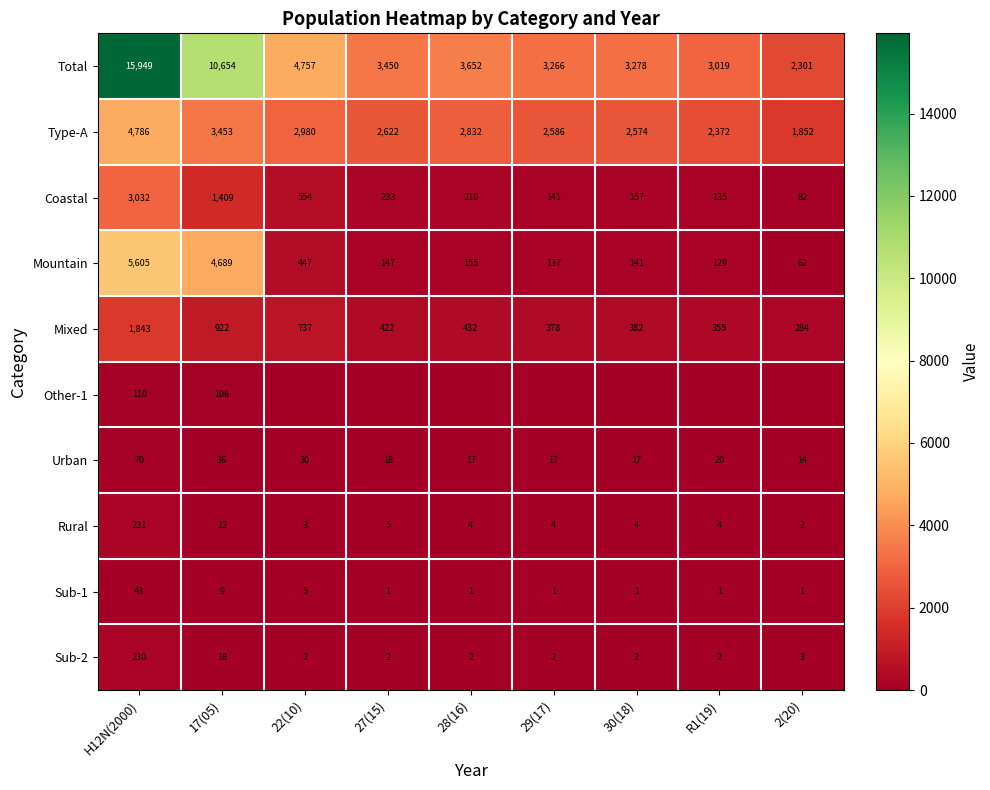

How many distinct data groups are displayed?

10